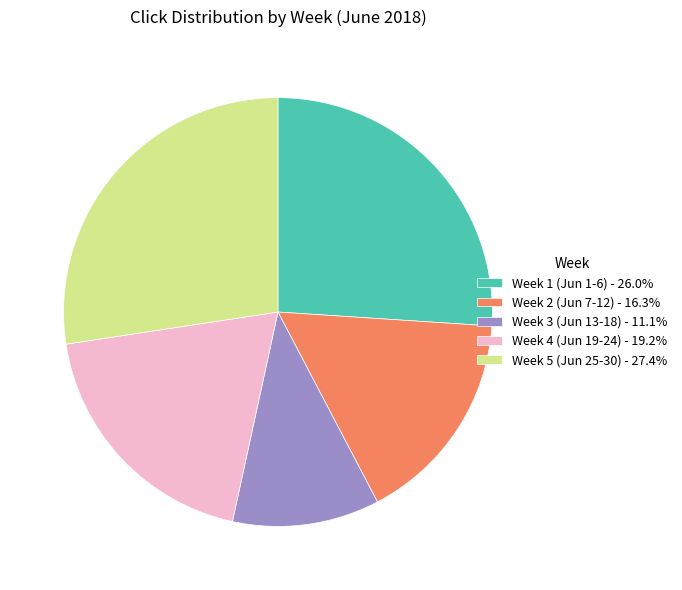

Does Week 4 (Jun 19-24) - 19.2% account for over 50% of the chart?

No